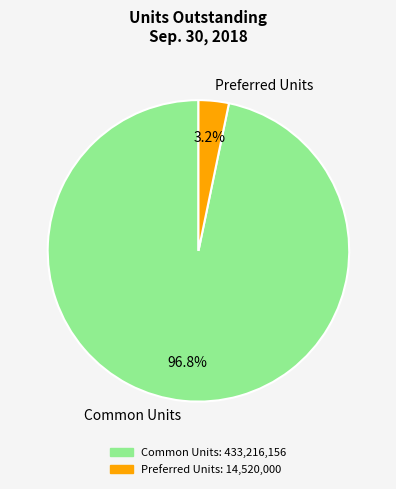

How many segments does this pie chart have?

2